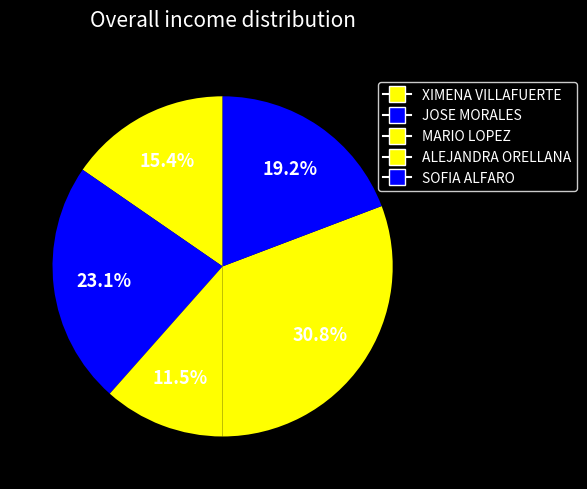

How many slices are in this pie chart?

5